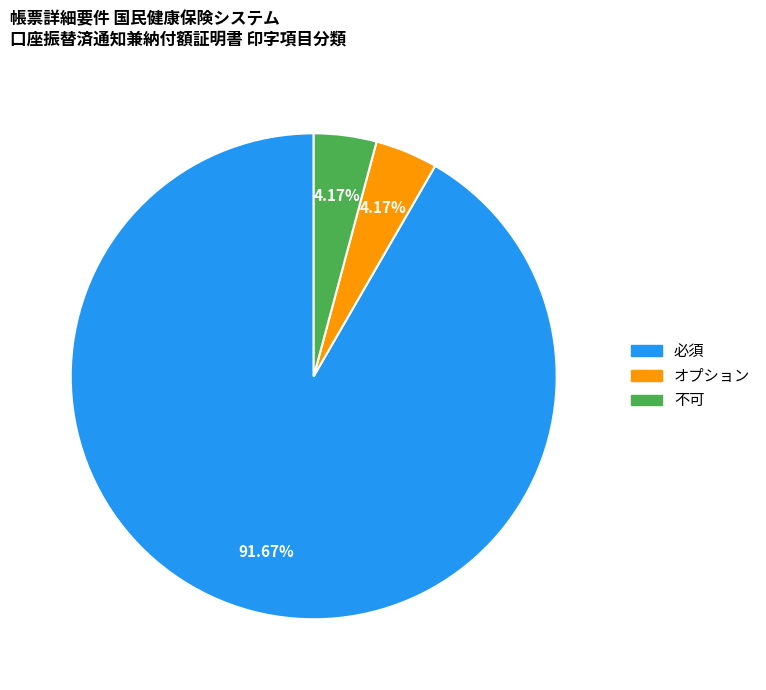

To the nearest percent, what percentage of the pie is 不可?

4%